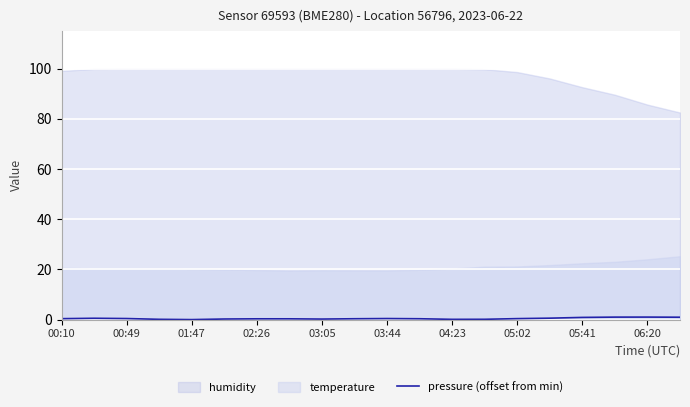

True or false: pressure (offset from min) has a value of 0.0 at 01:47.

True